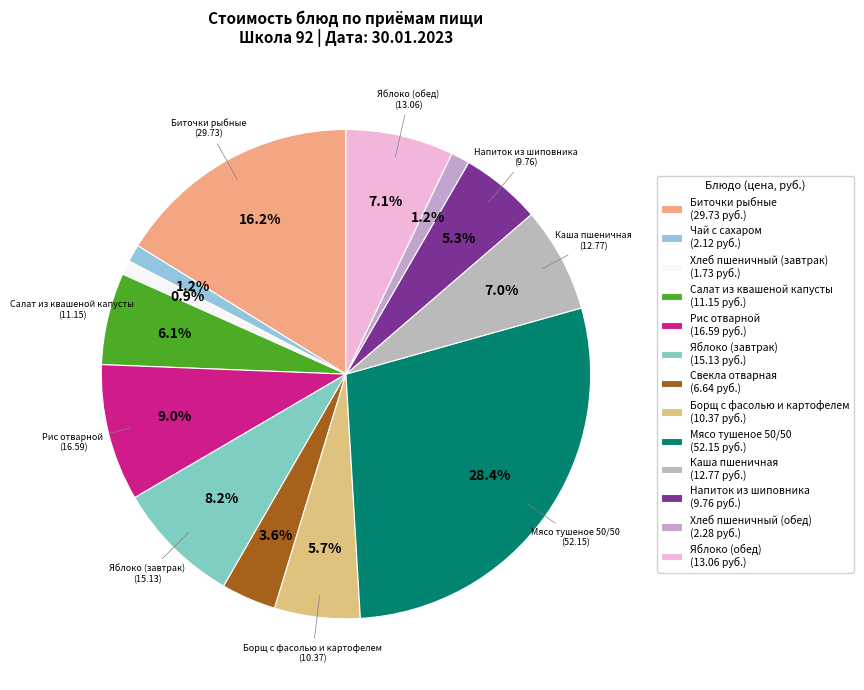

Rank the categories by value from highest to lowest.

Мясо тушеное 50/50, Биточки рыбные, Рис отварной, Яблоко (завтрак), Яблоко (обед), Каша пшеничная, Салат из квашеной капусты, Борщ с фасолью и картофелем, Напиток из шиповника, Свекла отварная, Хлеб пшеничный (обед), Чай с сахаром, Хлеб пшеничный (завтрак)